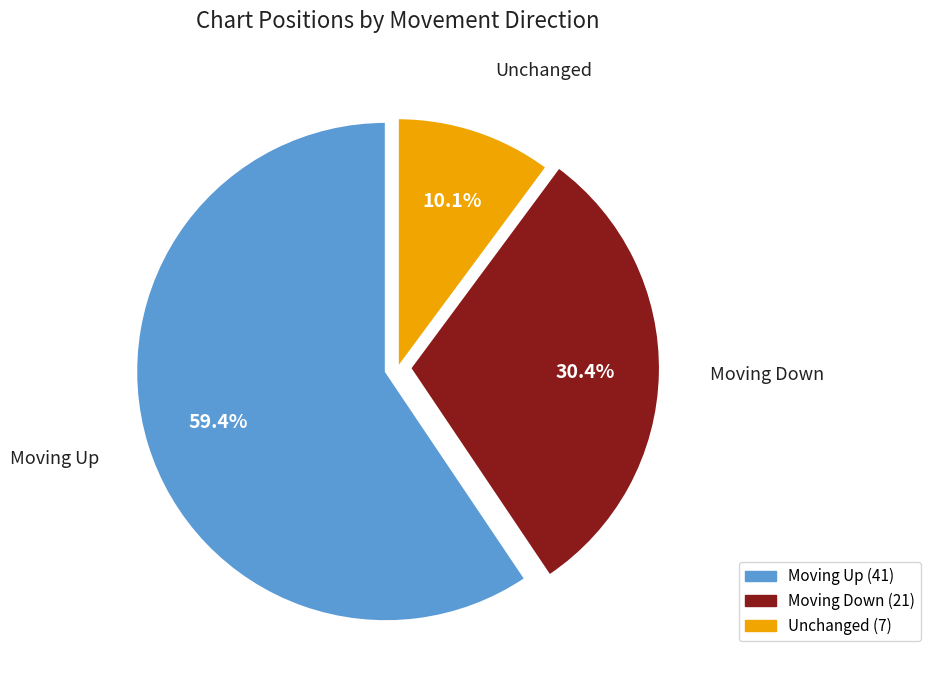

Is there a majority slice in this chart?

Yes